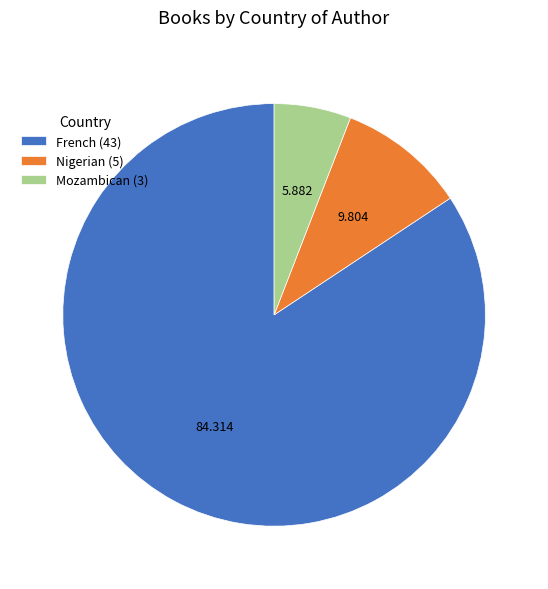

Approximately how many times larger is the value at French compared to Mozambican?

14.3